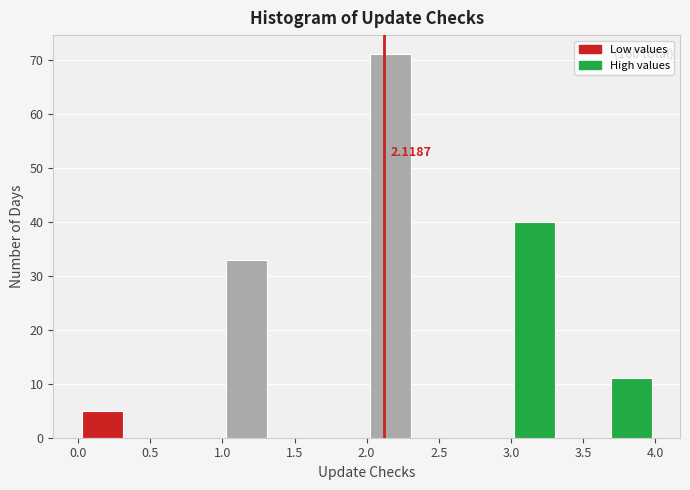

Over which range of the x-axis is the bar tallest?

2.00 to 2.35